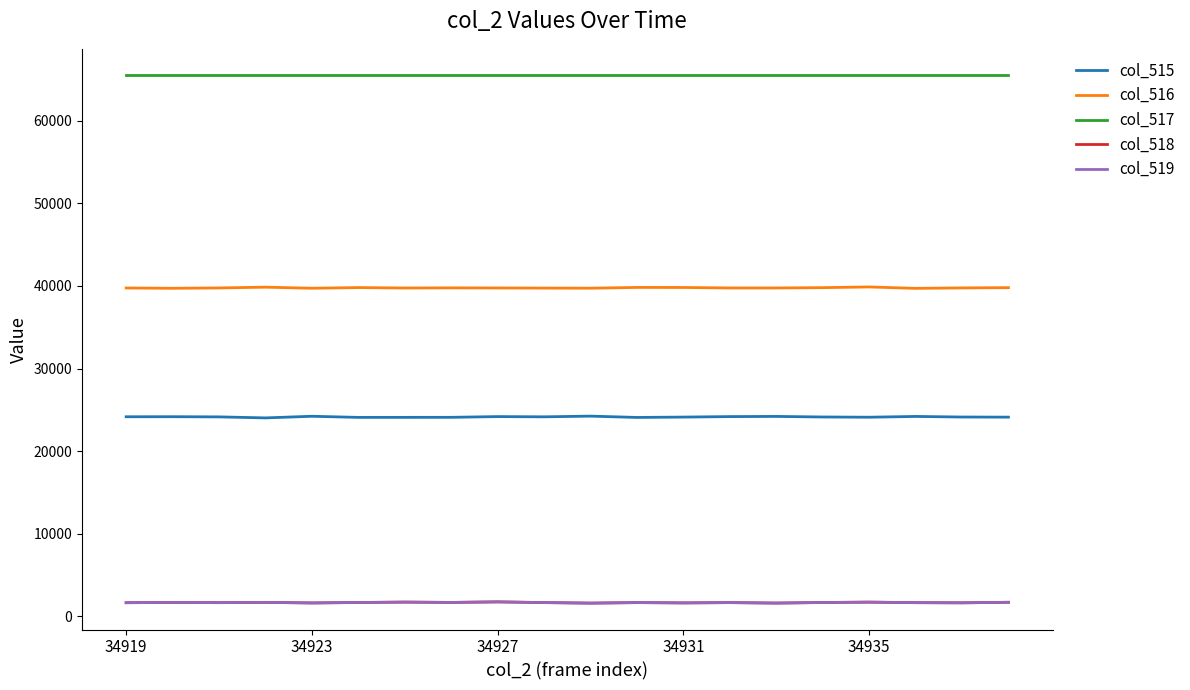

In col_519, how many points are higher than both neighbors (excluding endpoints)?

7